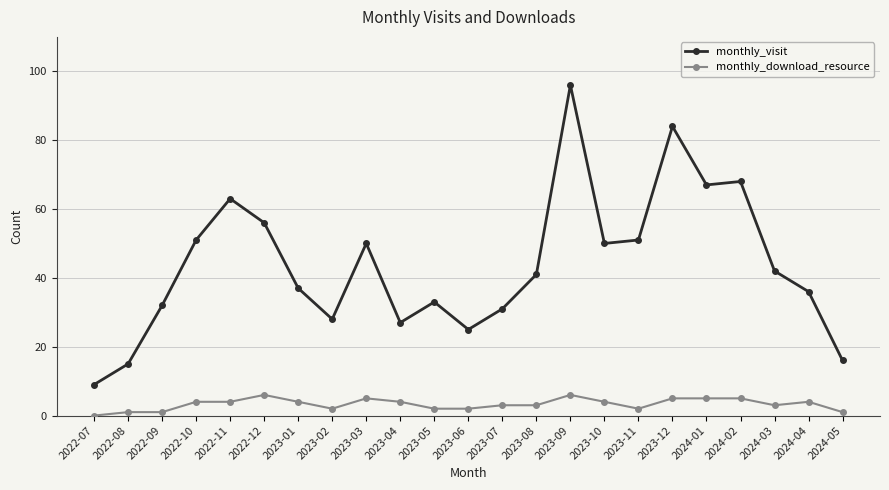

What is the difference between the monthly_visit values at 2024-01 and 2022-08?

52